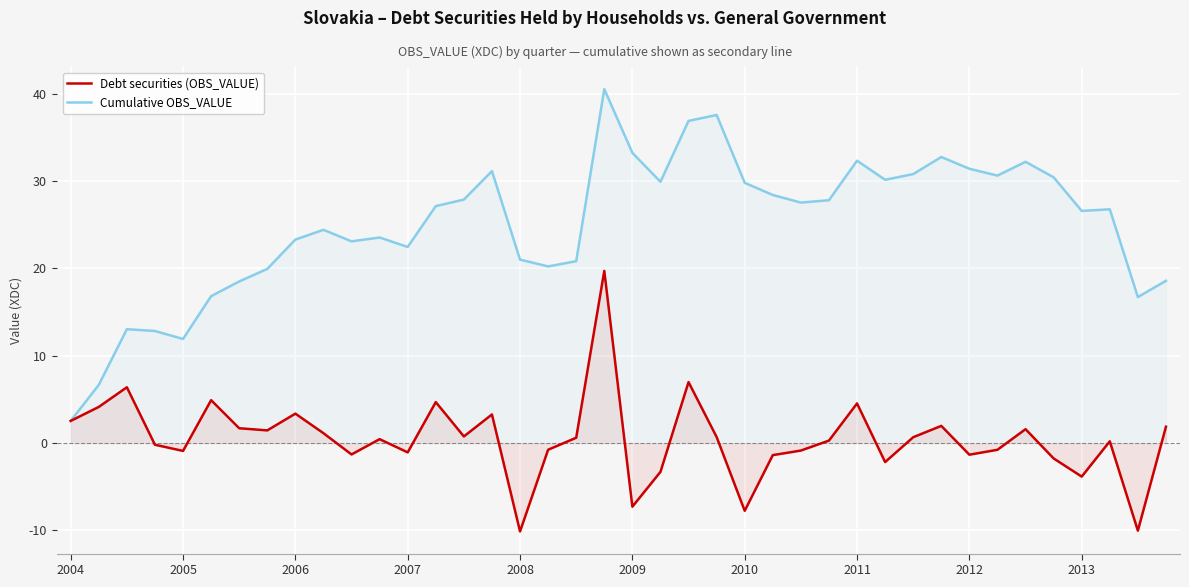

How many lines are shown in the chart?

2